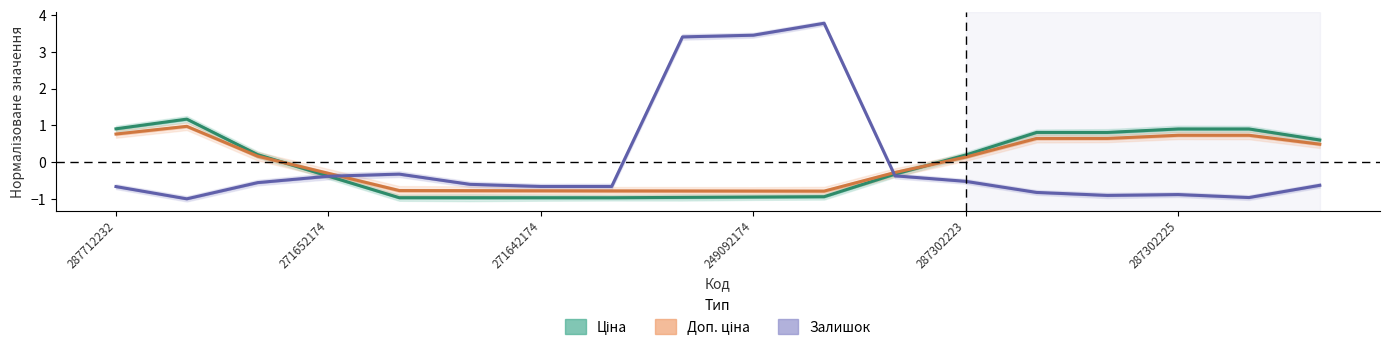

True or false: Ціна and Доп. ціна intersect in this chart.

True